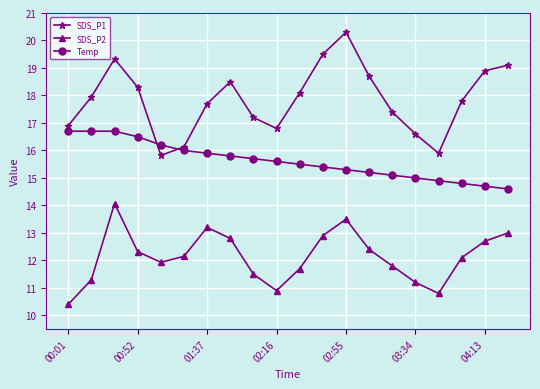

List the series in order of their overall mean, lowest first.

SDS_P2, Temp, SDS_P1